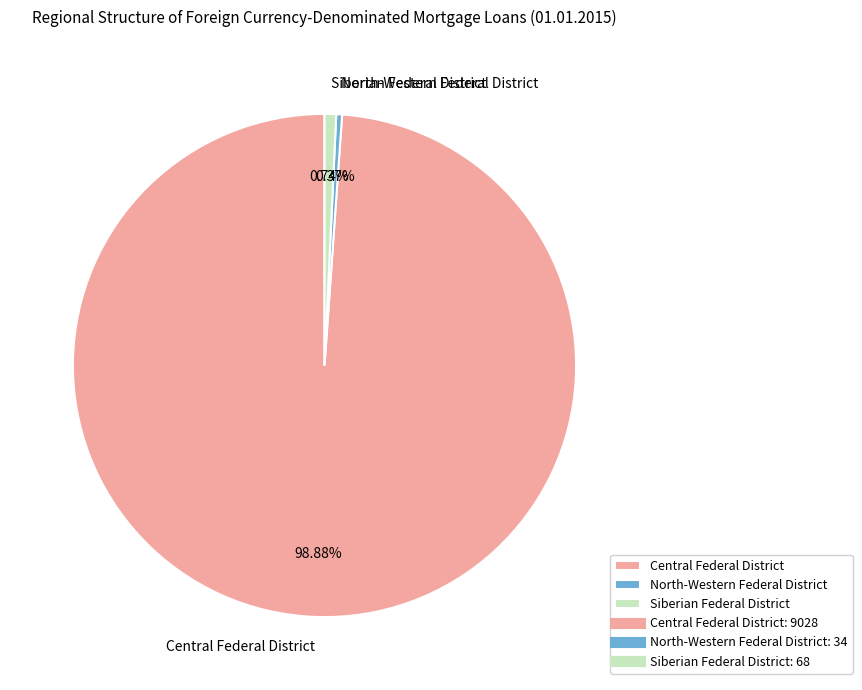

Which slice is the largest?

Central Federal District